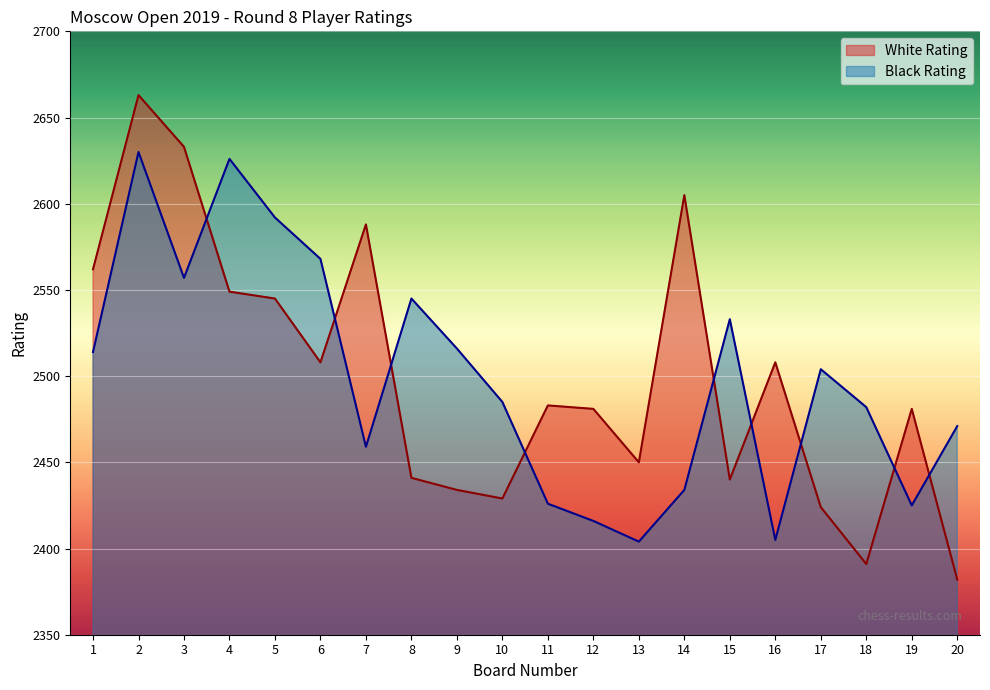

What are all the series names shown in the legend?

White Rating, Black Rating